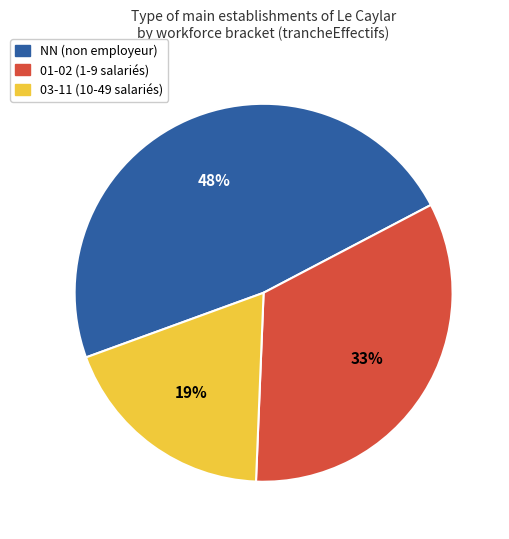

To the nearest percent, what is the average slice percentage?

33%